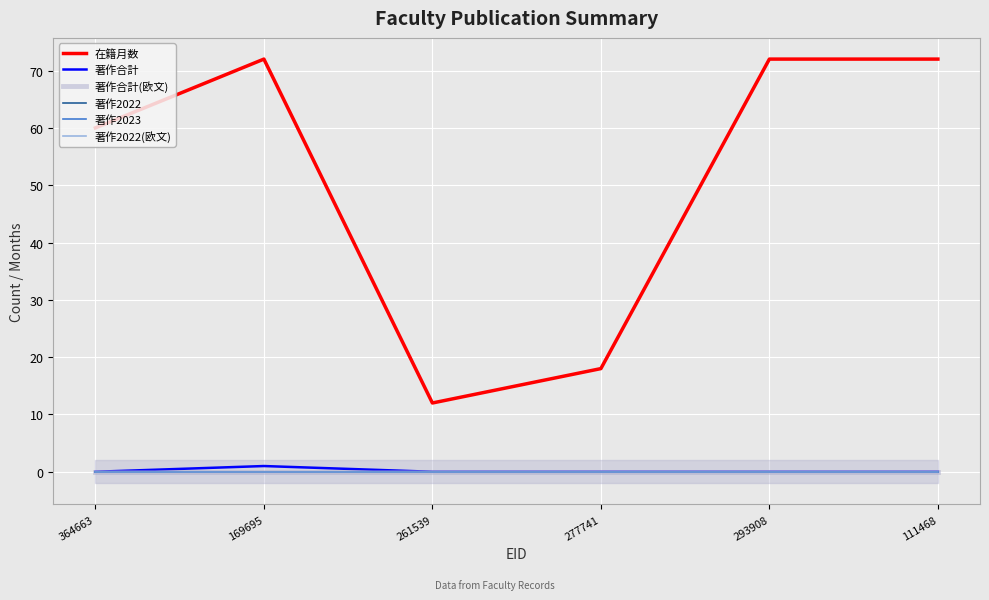

What is the label of the 1st point from the right?

111468